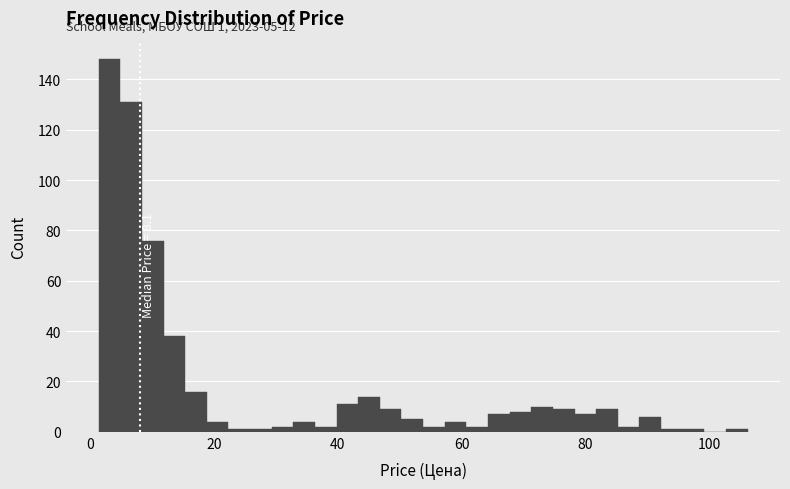

Around what value on the x-axis is the tallest bar? Give the approximate position of its centre, as read against the axis.

4